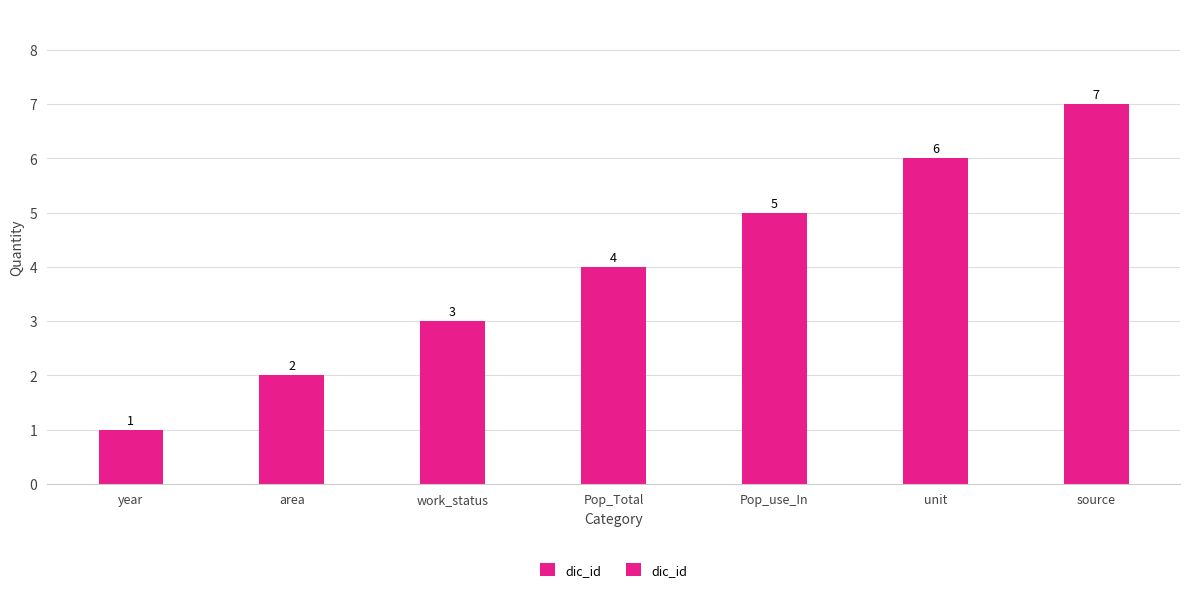

Does the chart contain stacked bars?

No